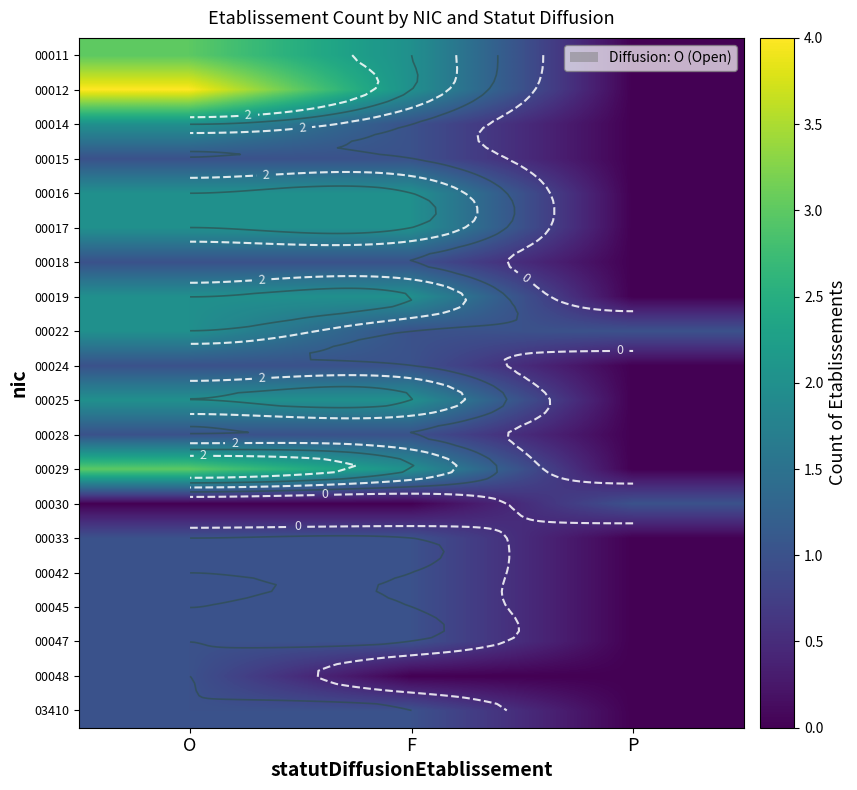

At how many categories does at least one series exceed 0?

3